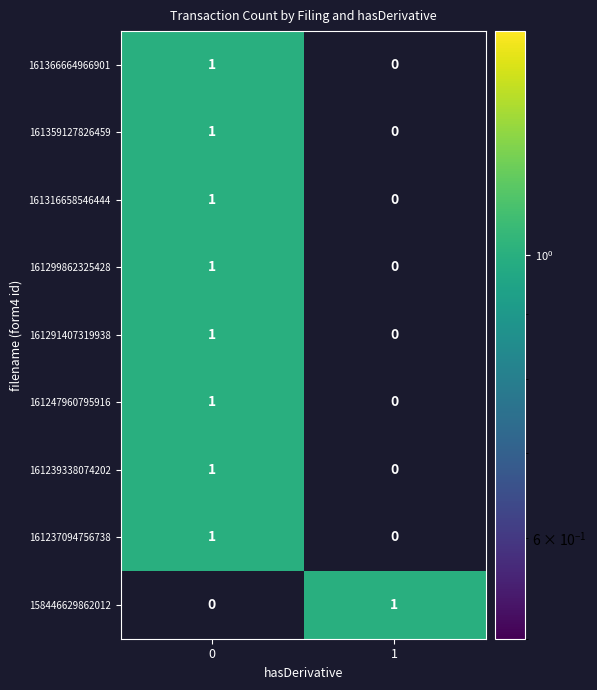

Is it true that 158446629862012 equals 0 at 0?

True